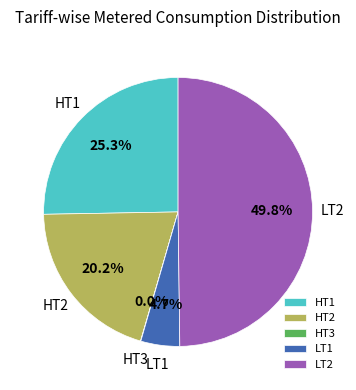

To the nearest percent, what percentage of the pie is LT1?

5%